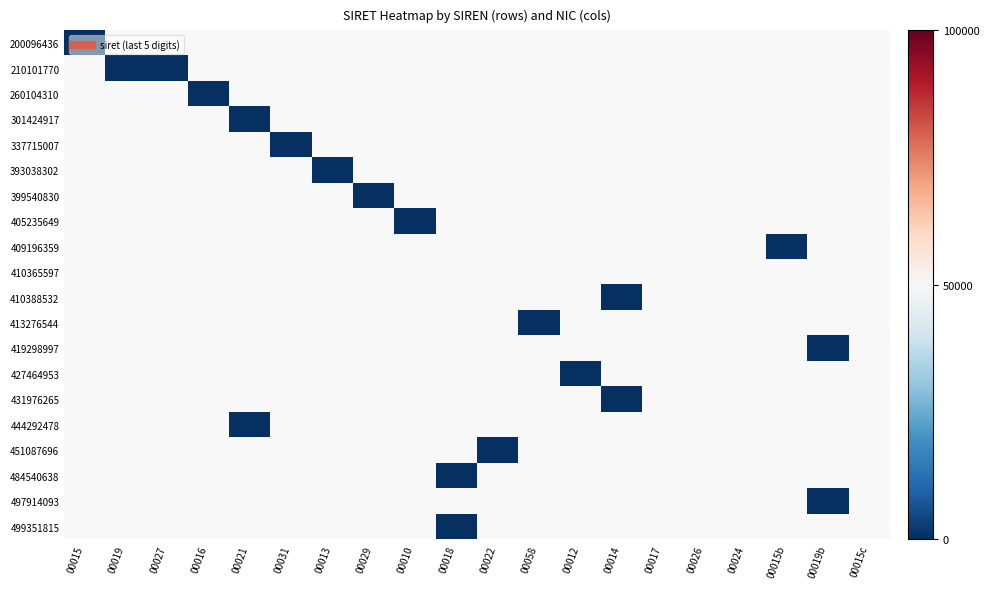

Which category has the highest value across all series?

00058